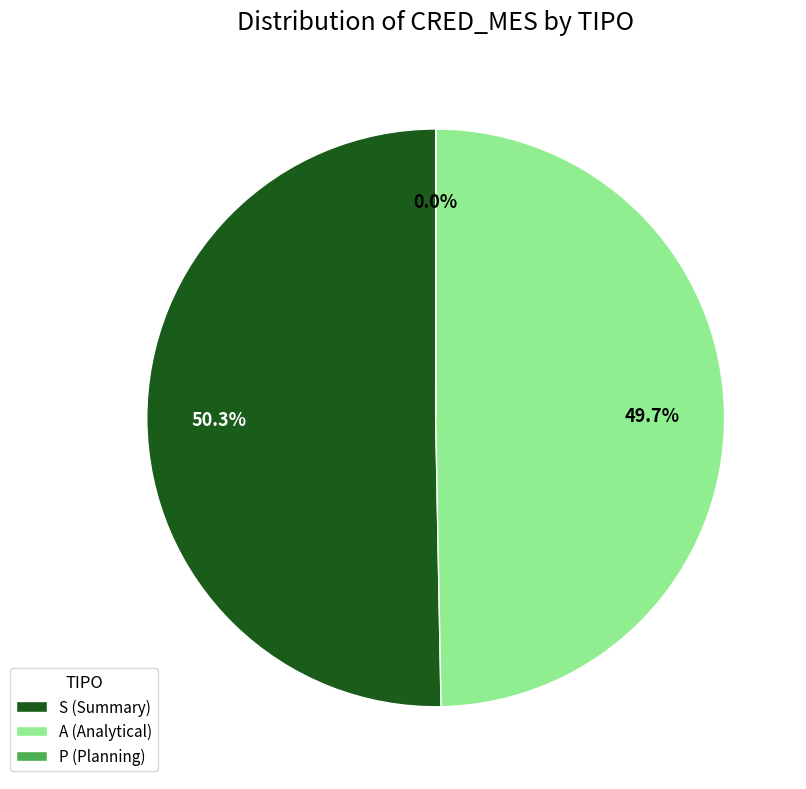

What is the largest slice in the pie chart?

S